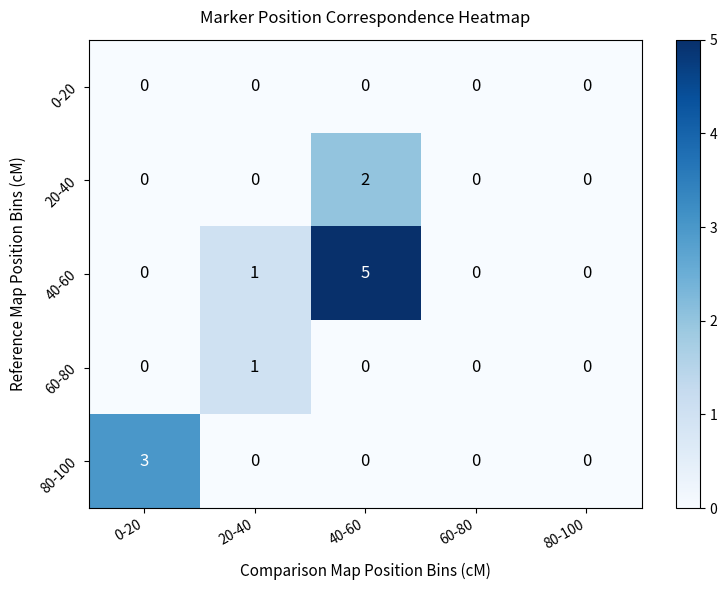

Reading left to right, transcribe all the data shown in this chart.

0-20: 0	0	0	0	0
20-40: 0	0	2	0	0
40-60: 0	1	5	0	0
60-80: 0	1	0	0	0
80-100: 3	0	0	0	0